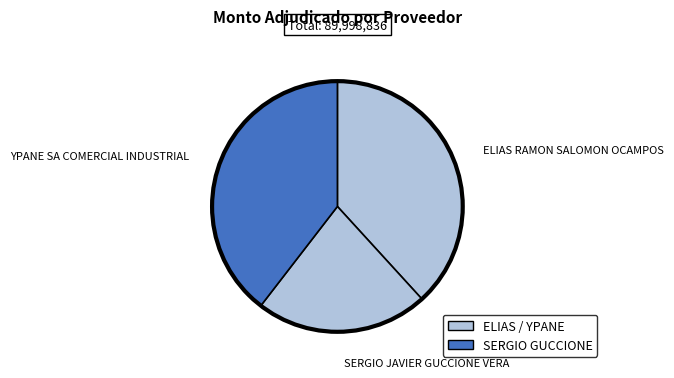

Which has a higher value, YPANE SA COMERCIAL INDUSTRIAL or SERGIO JAVIER GUCCIONE VERA?

YPANE SA COMERCIAL INDUSTRIAL